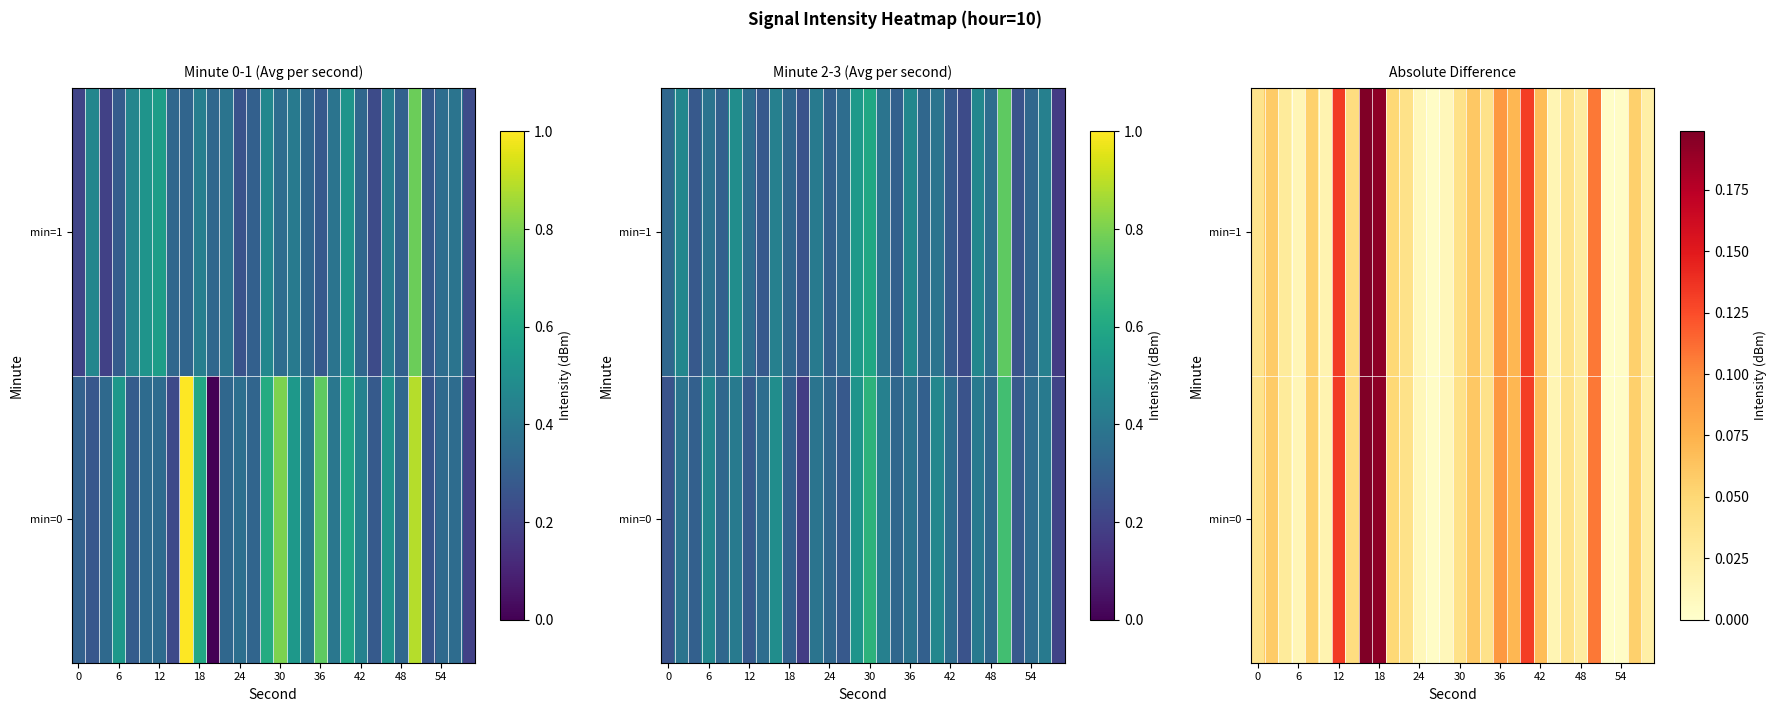

What is the difference between the second highest and second lowest values in the min=1 series?

0.2